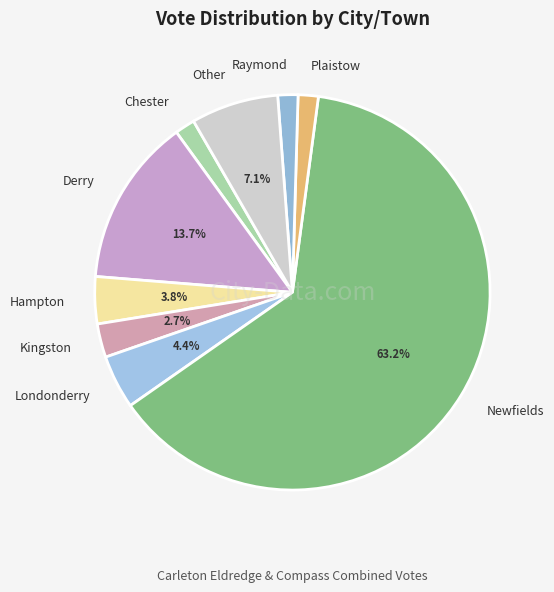

How many segments does this pie chart have?

9